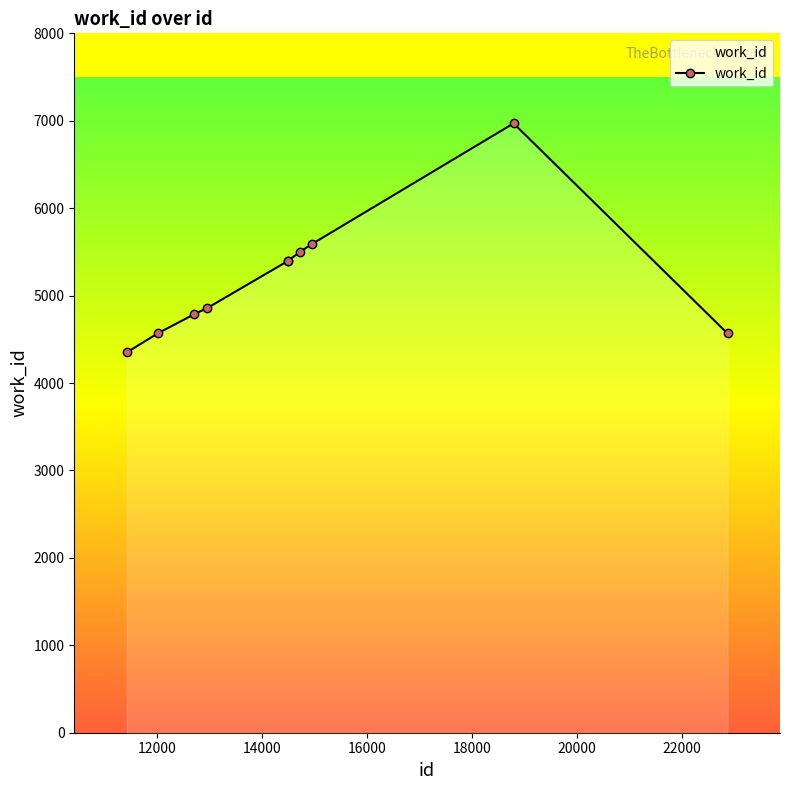

What is the difference between the second highest and second lowest values?

1025